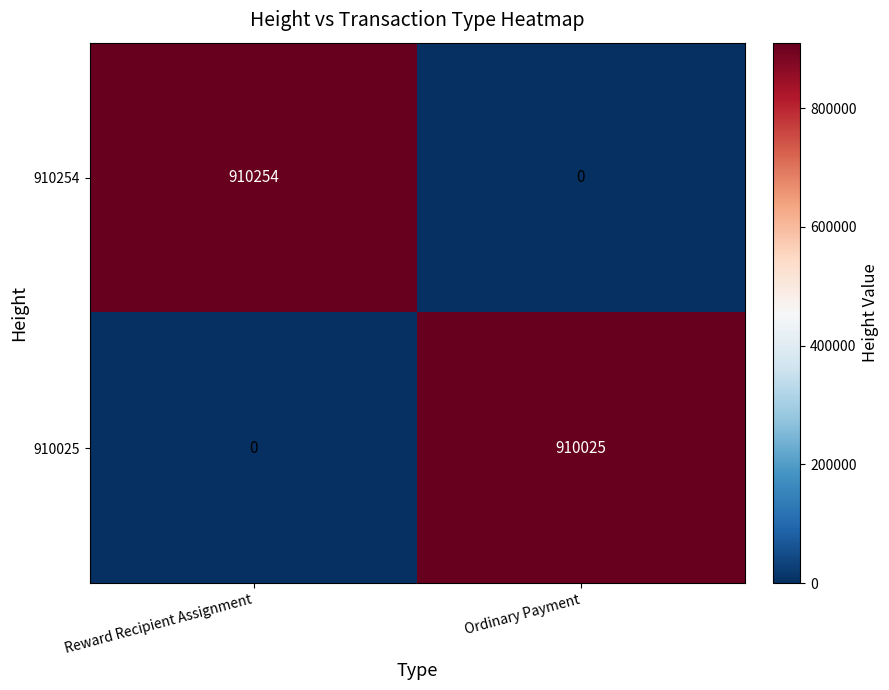

The value of 910025 at Ordinary Payment is 910025. True or false?

True